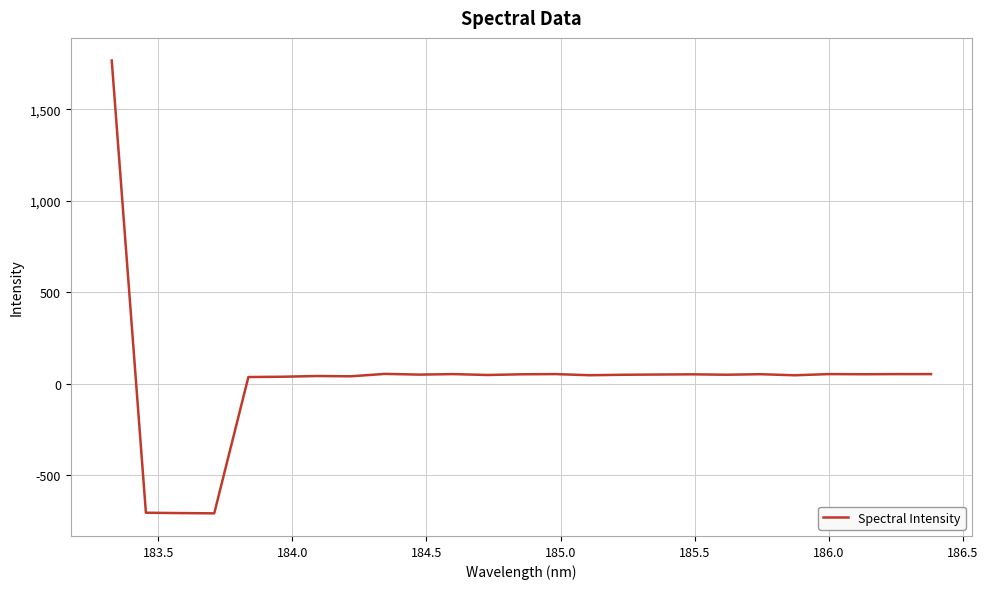

What is the smallest value displayed?

-706.9